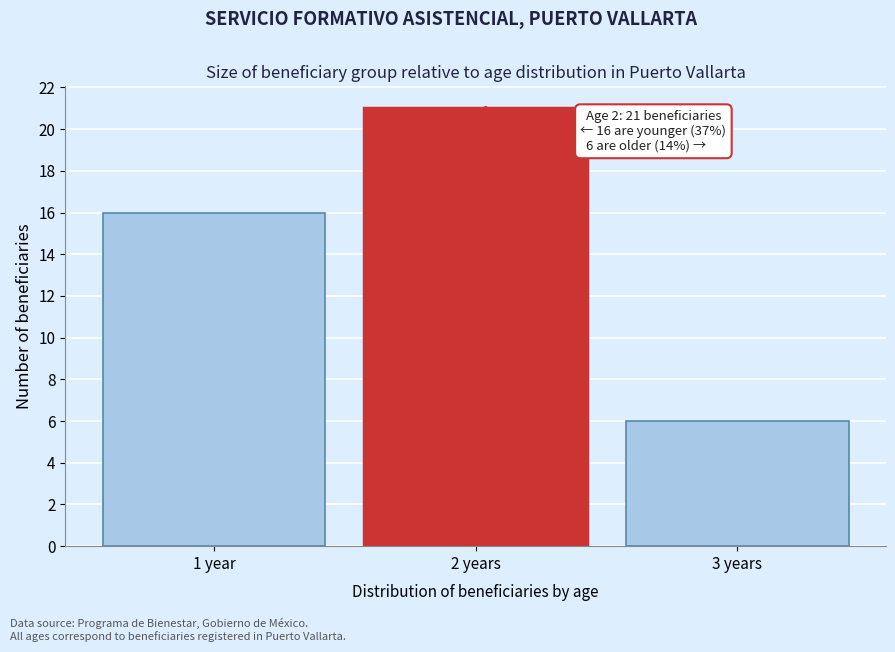

Reading right to left, transcribe all the data shown in this chart.

6	21	16